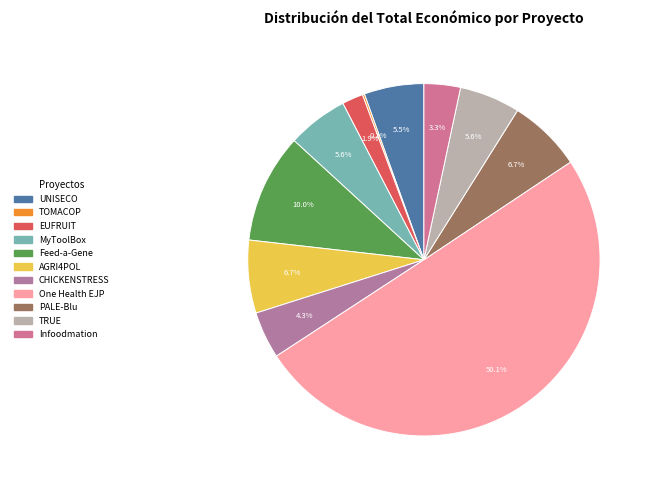

Is it true that UNISECO is 5% of the pie?

True